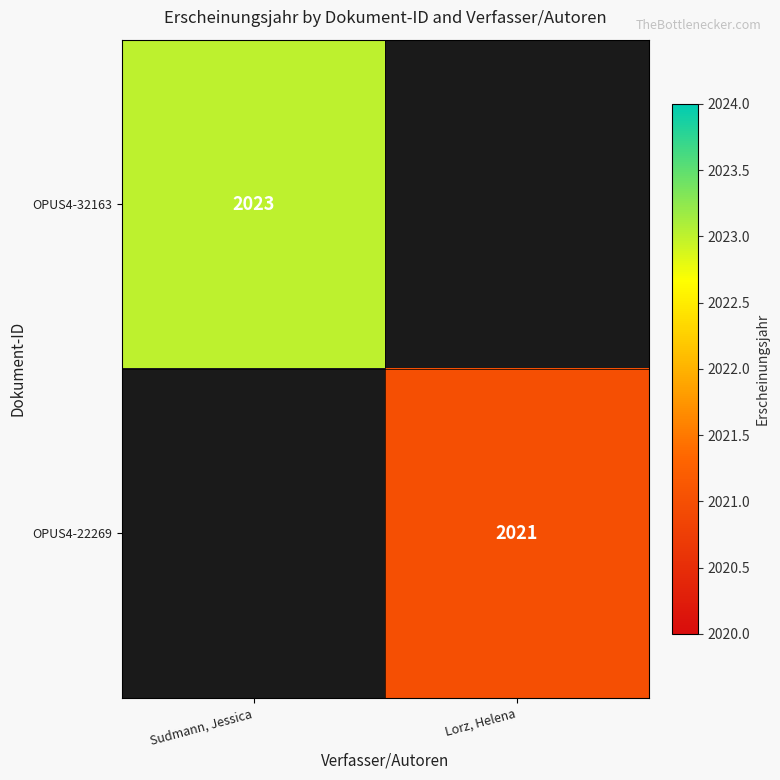

True or false: OPUS4-32163 has a value of 2023 at Sudmann, Jessica.

True